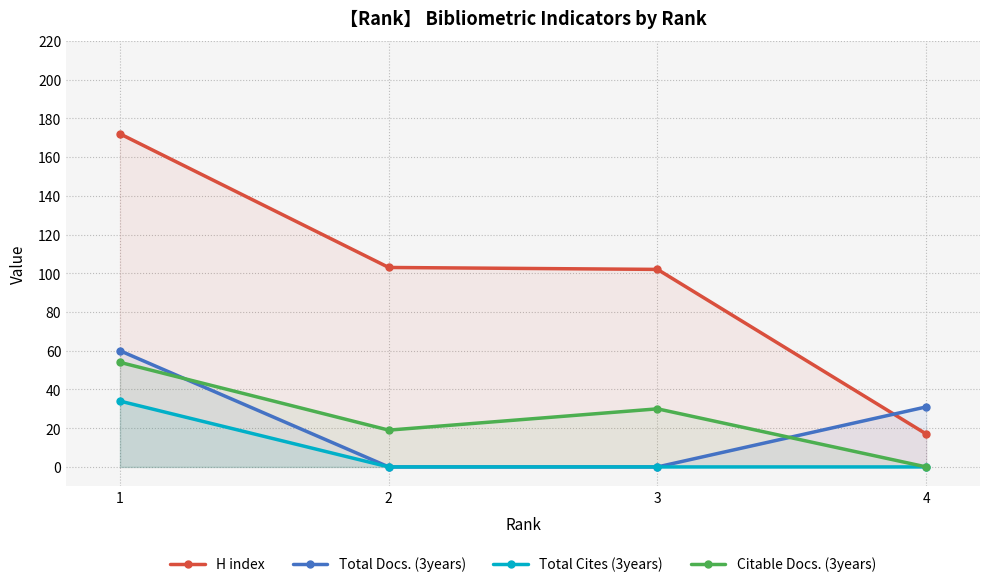

How many values in Total Cites (3years) are above zero?

1